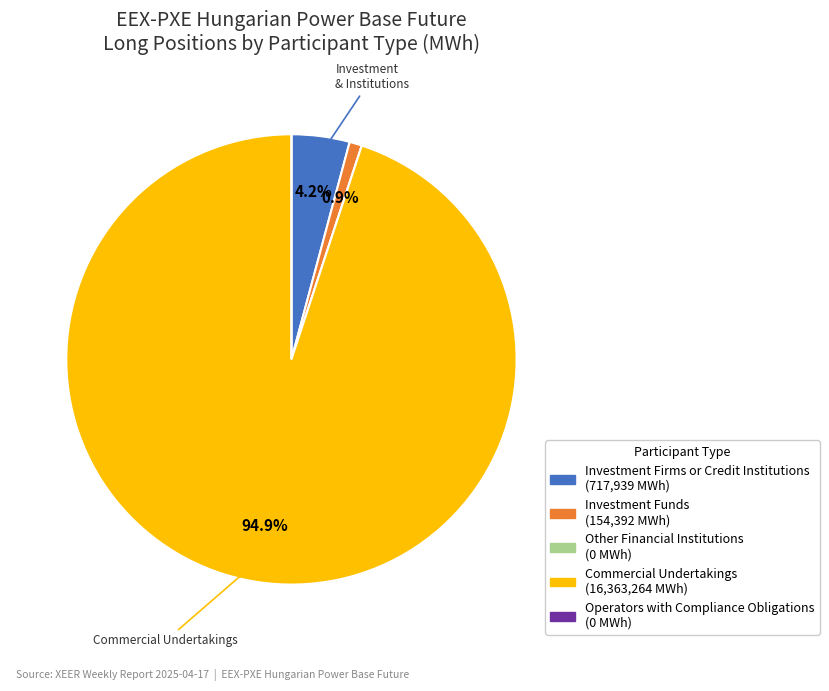

Is there a majority slice in this chart?

Yes